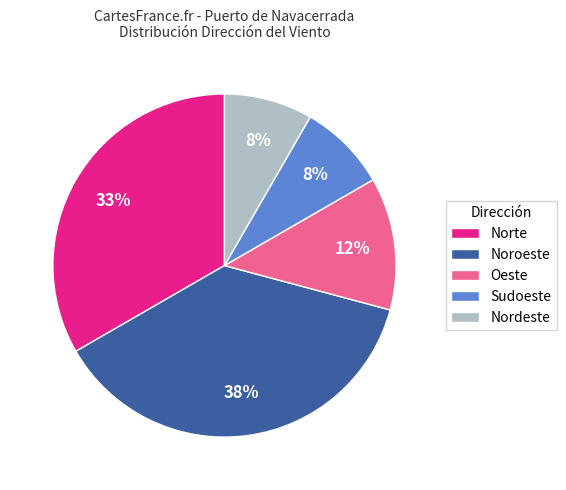

Is the sum of Nordeste and Norte greater than half?

No